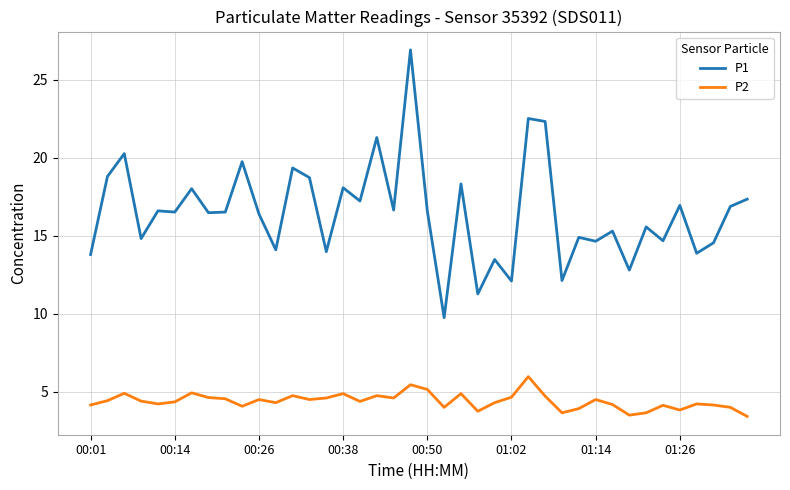

Which series has the widest spread of values?

P1